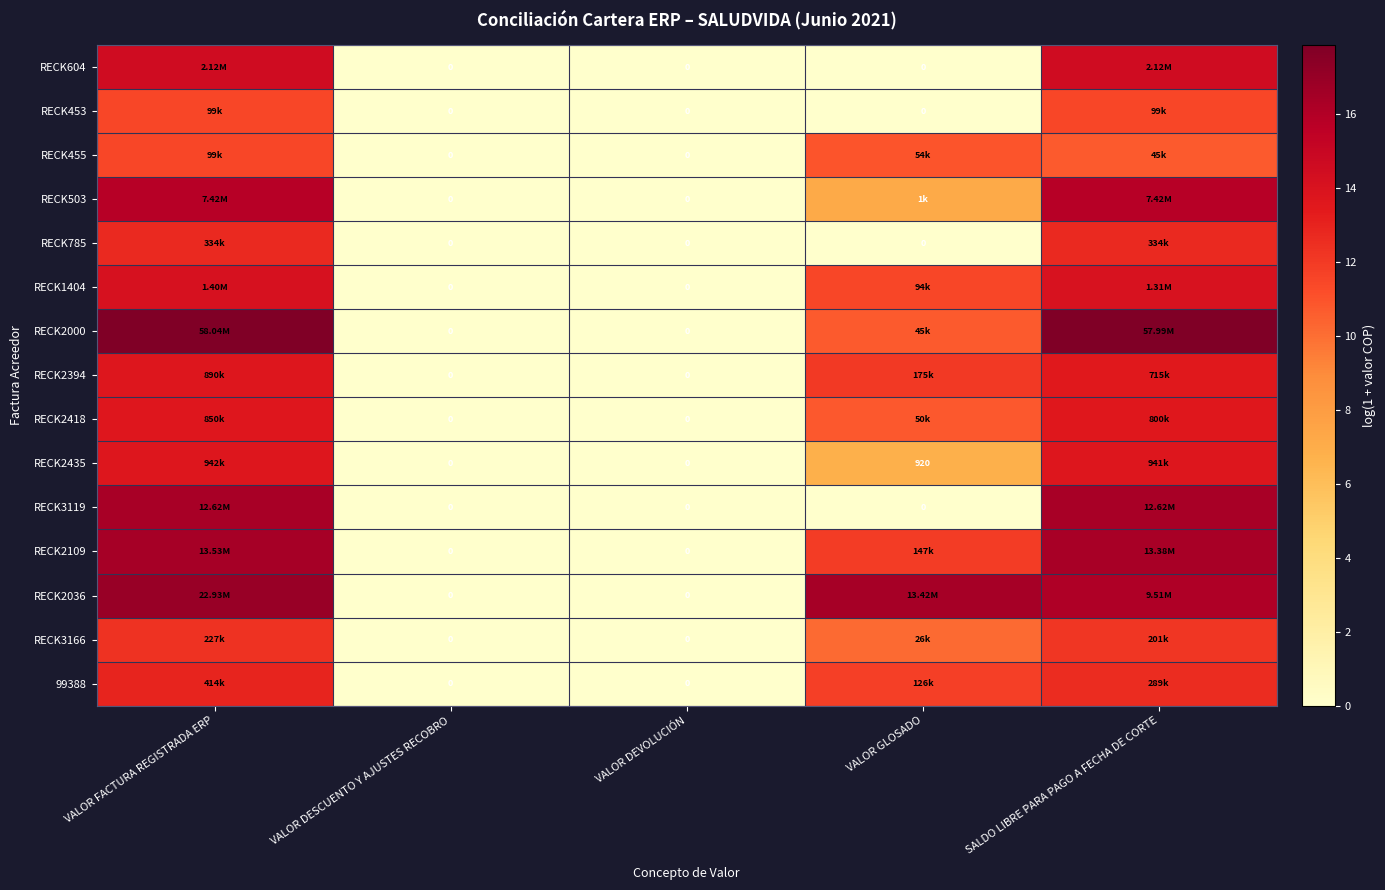

Rank the series by their maximum value, from highest to lowest.

RECK2000, RECK2036, RECK2109, RECK3119, RECK503, RECK604, RECK1404, RECK2435, RECK2394, RECK2418, 99388, RECK785, RECK3166, RECK453, RECK455